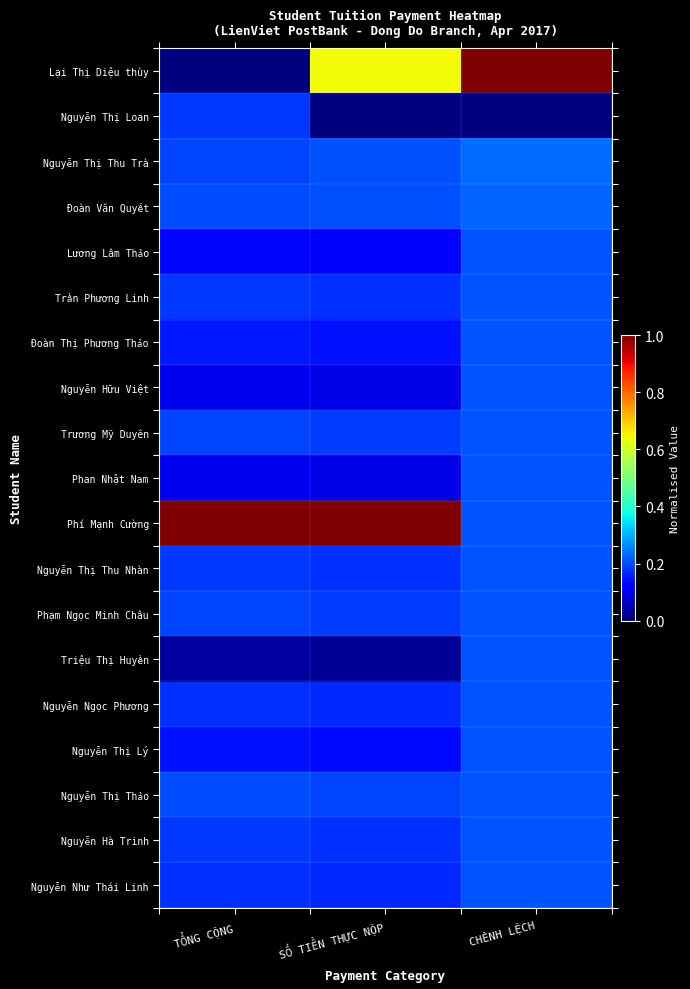

Between TỔNG CỘNG and CHÊNH LỆCH, which is larger?

CHÊNH LỆCH